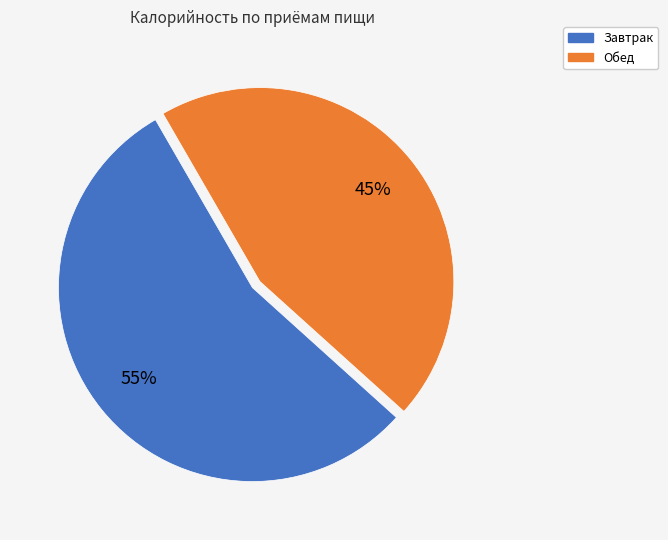

Which category has the smallest portion of the pie?

Обед